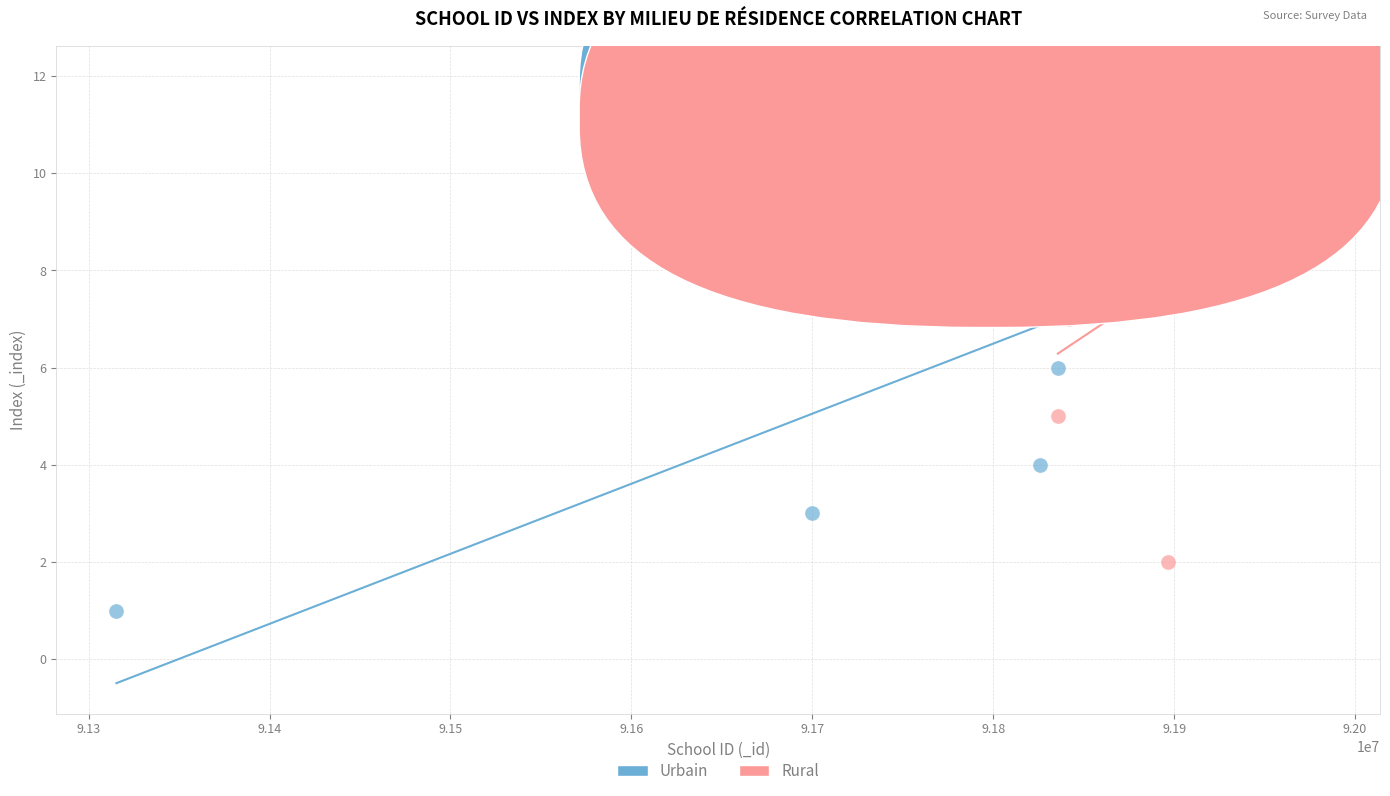

Which series contains the lowest Y value?

Urbain